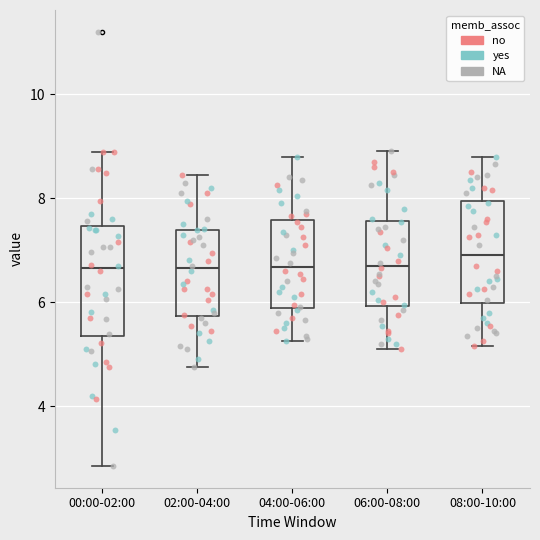

Reading left to right, read every box against the y-axis: the position of its median line, the range the box covers, and the ends of its whiskers. The values are not printed on the chart, so give them approximately, as read against the axis.

00:00-02:00: median 6.6, box 5.4 to 7.4, whiskers 2.8 to 8.8
02:00-04:00: median 6.6, box 5.8 to 7.4, whiskers 4.8 to 8.4
04:00-06:00: median 6.6, box 5.8 to 7.6, whiskers 5.2 to 8.8
06:00-08:00: median 6.8, box 6.0 to 7.6, whiskers 5.2 to 9.0
08:00-10:00: median 7.0, box 6.0 to 8.0, whiskers 5.2 to 8.8